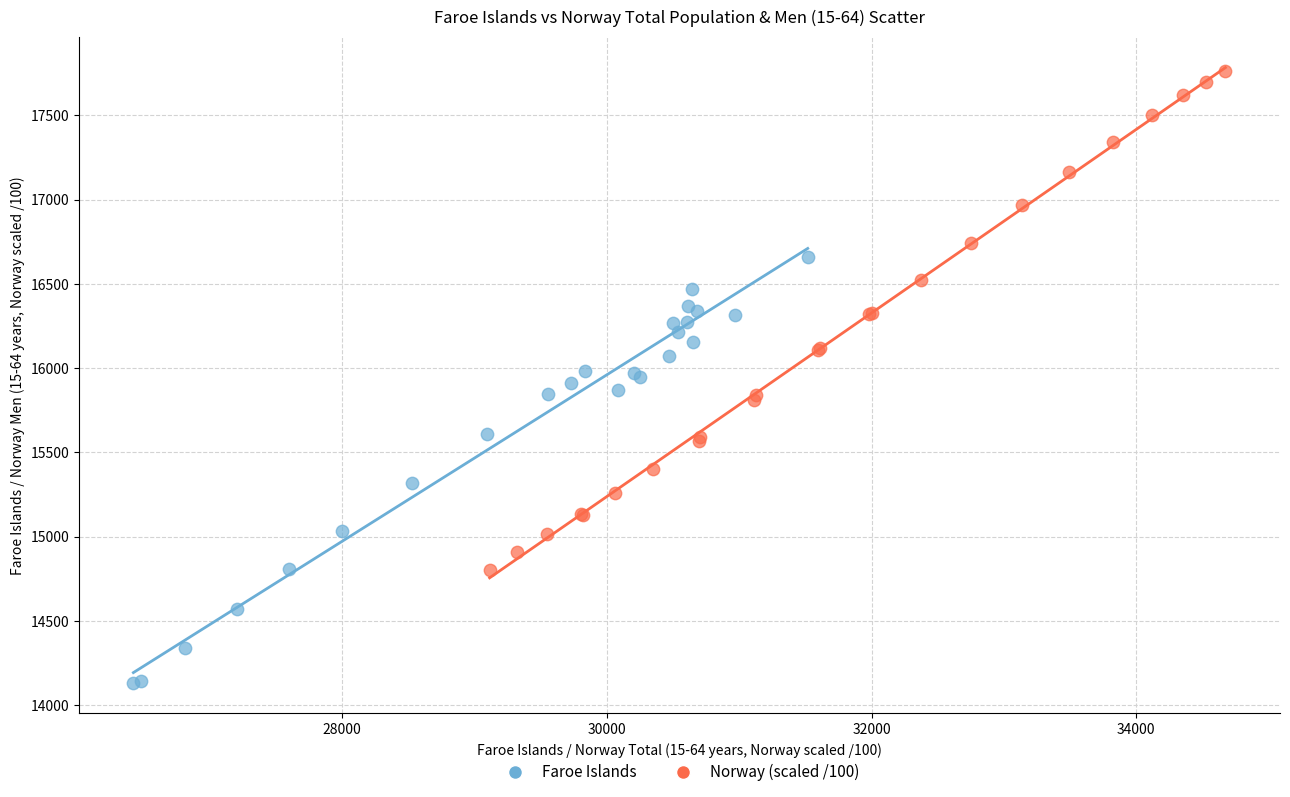

Which series contains the highest Y value?

Norway (scaled /100)